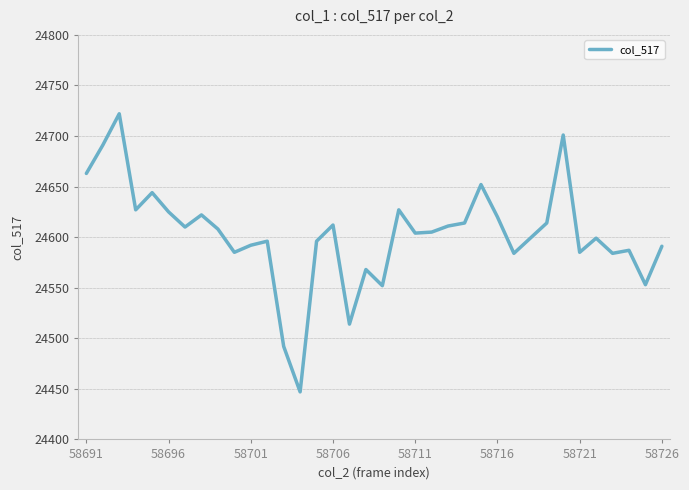

What is the highest value of the col_517 series?

24722